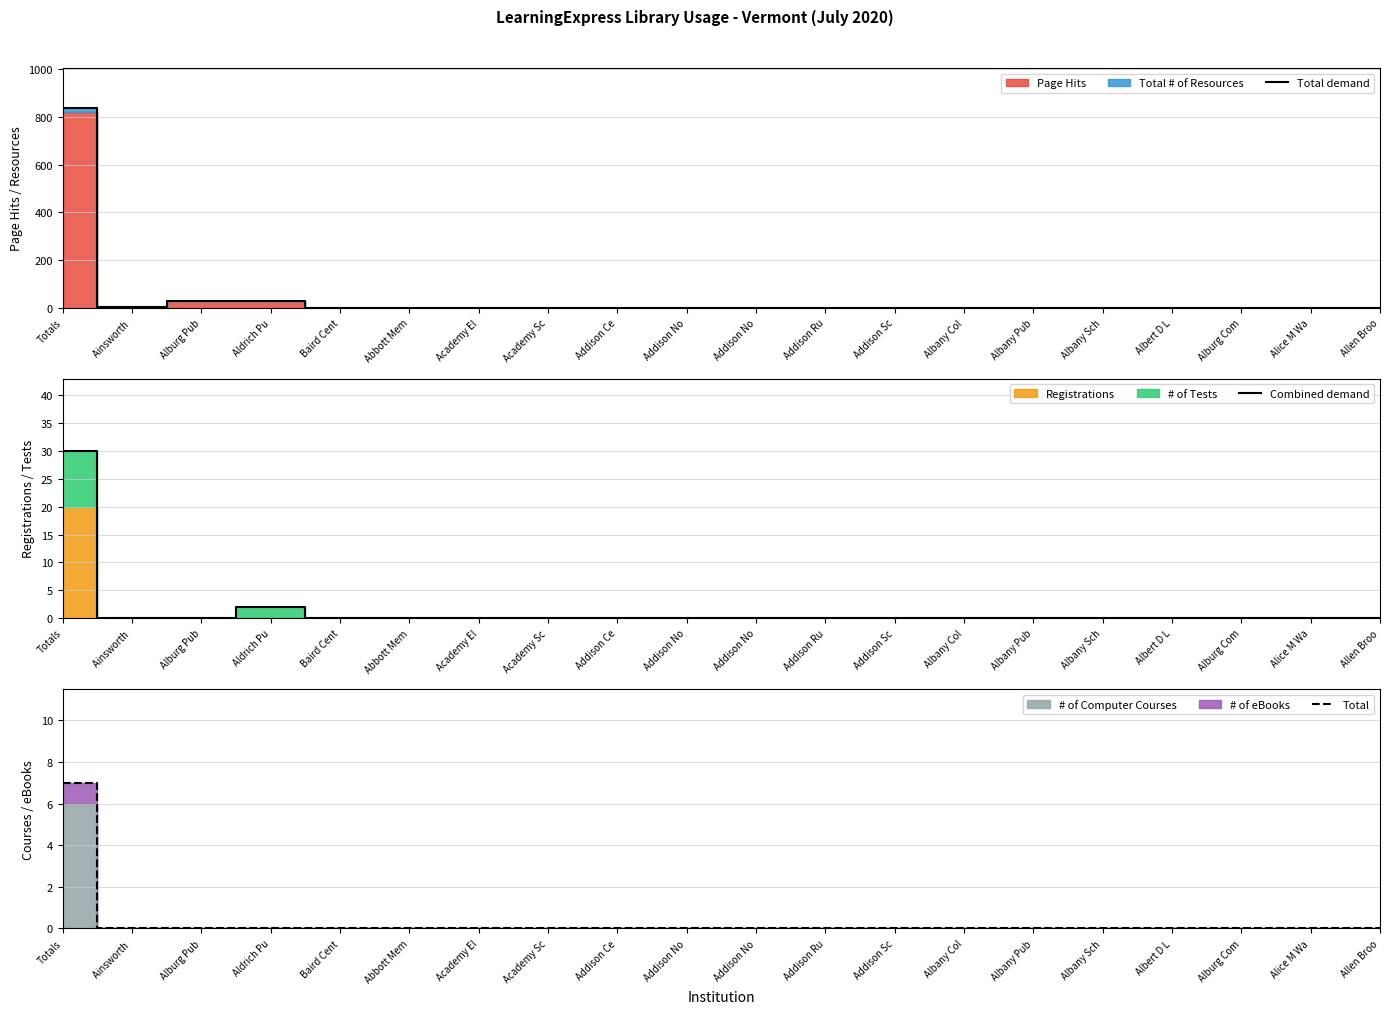

How many lines are shown in the chart?

3